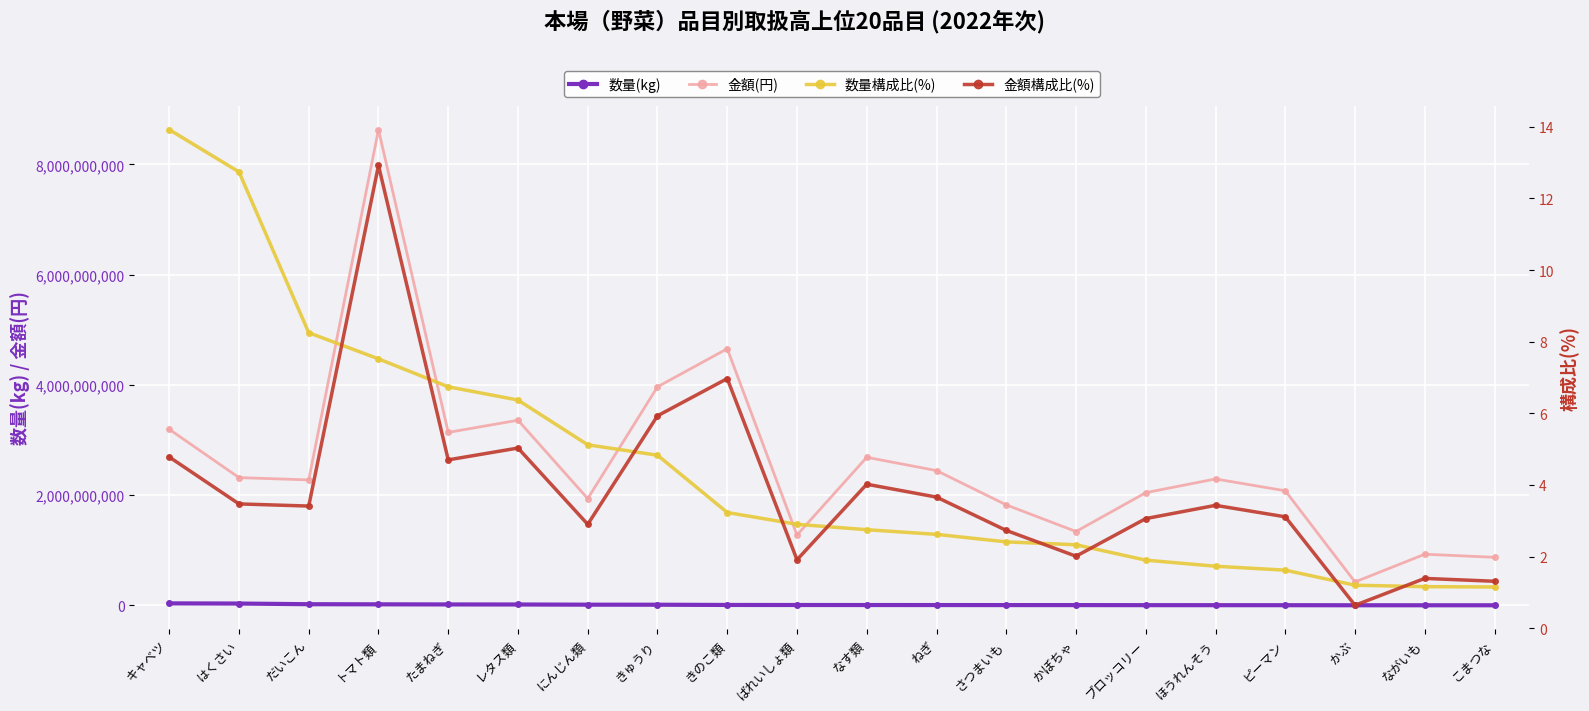

What are all the series names shown in the legend?

数量(kg), 金額(円), 数量構成比(%), 金額構成比(%)